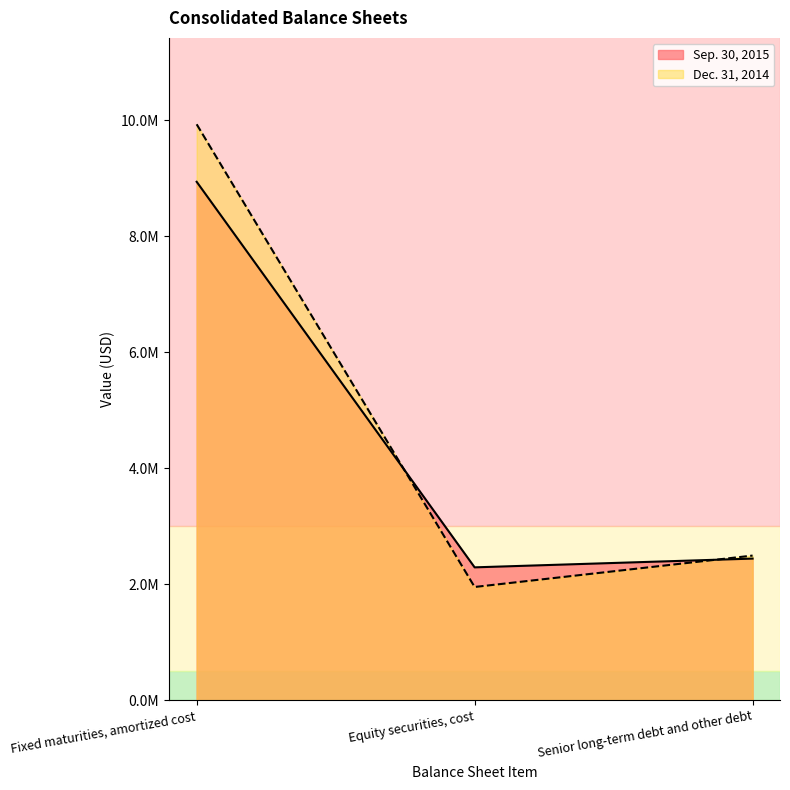

The Dec. 31, 2014 series shows 1951658 at Equity securities, cost. True or false?

True